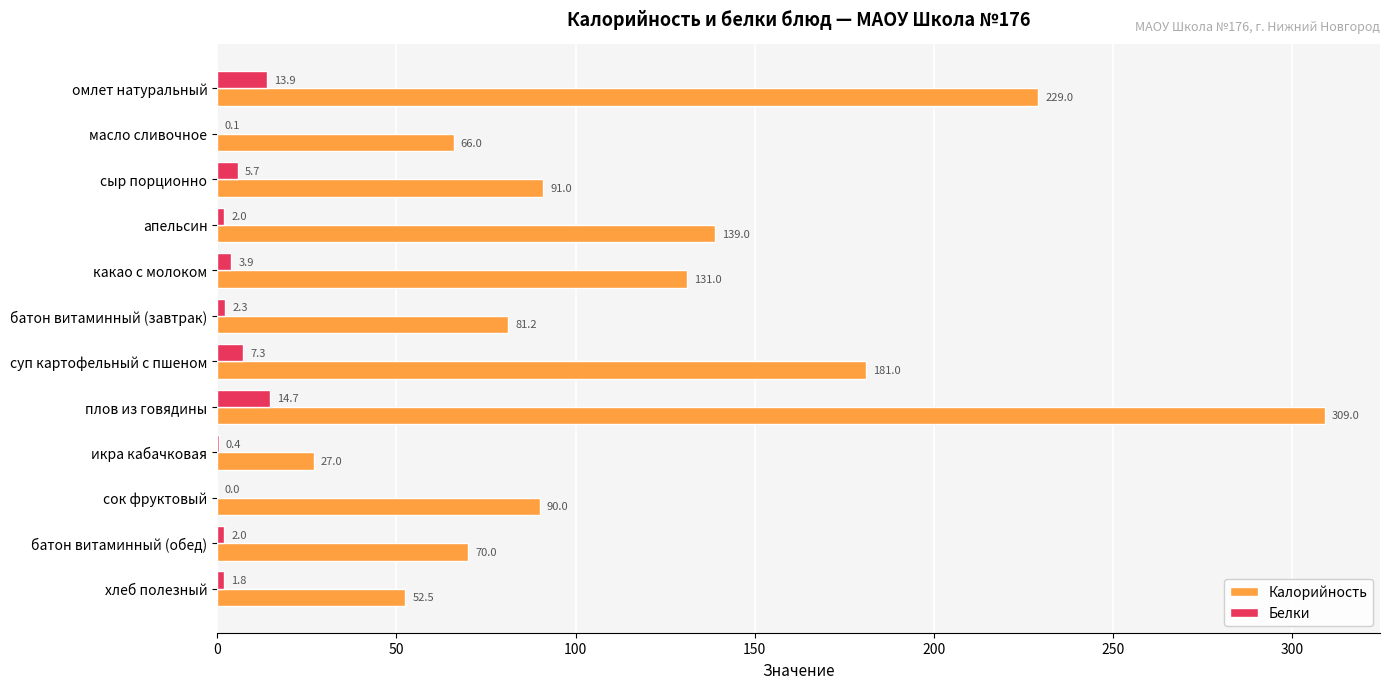

Which series has the largest total across all categories?

Калорийность